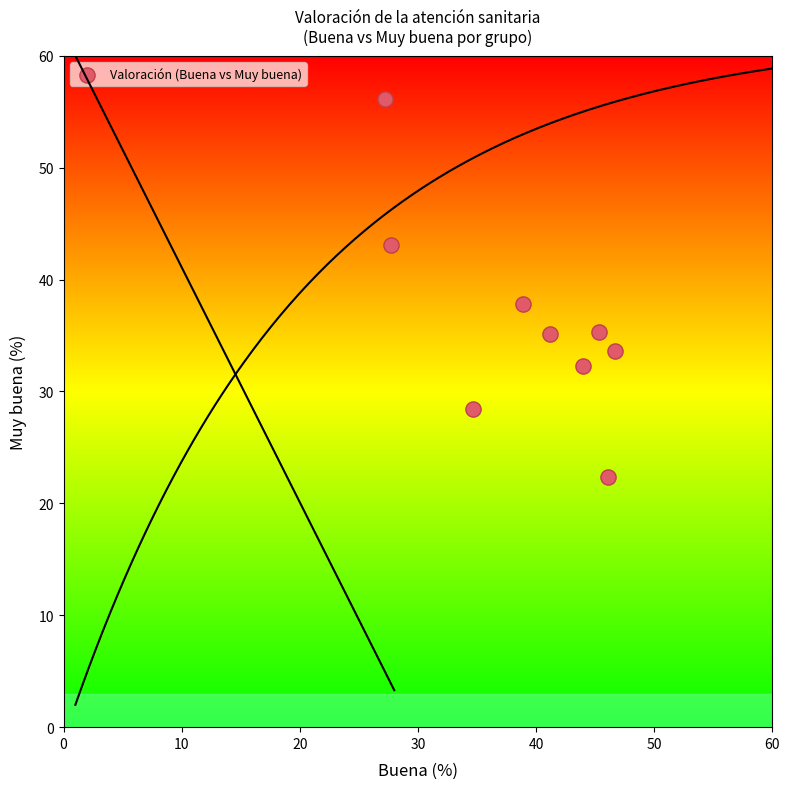

What is the range of X values (max minus min)?

19.5